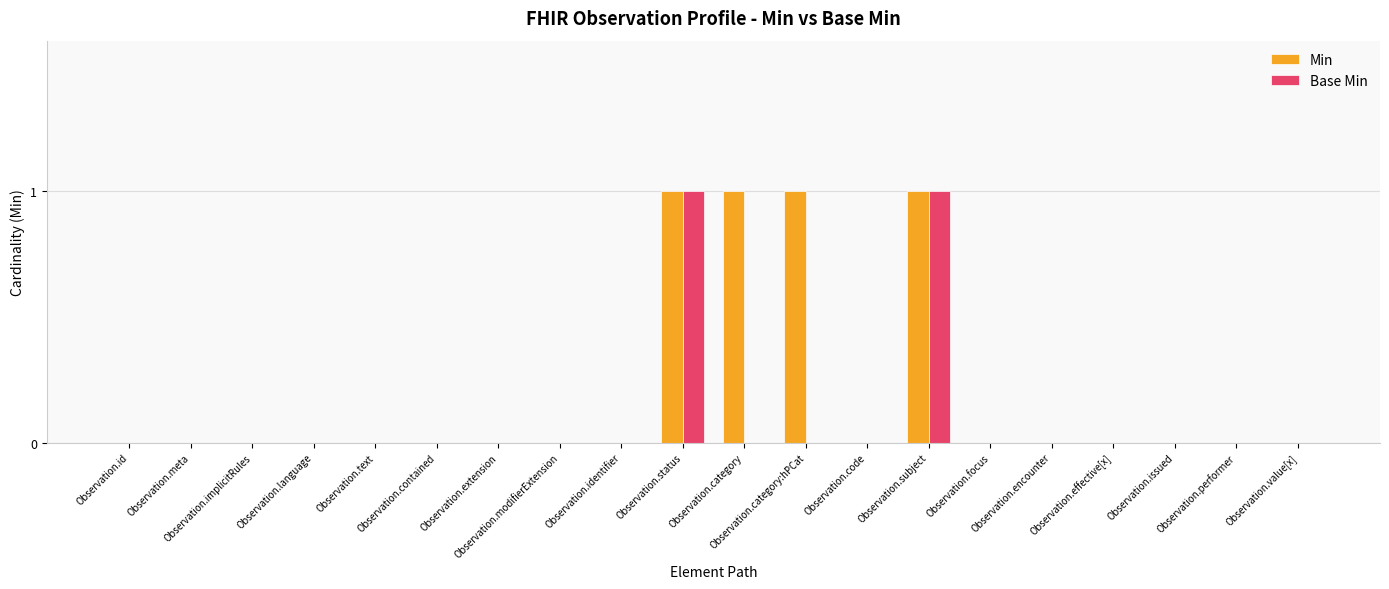

The Min series shows 1 at Observation.status. True or false?

True